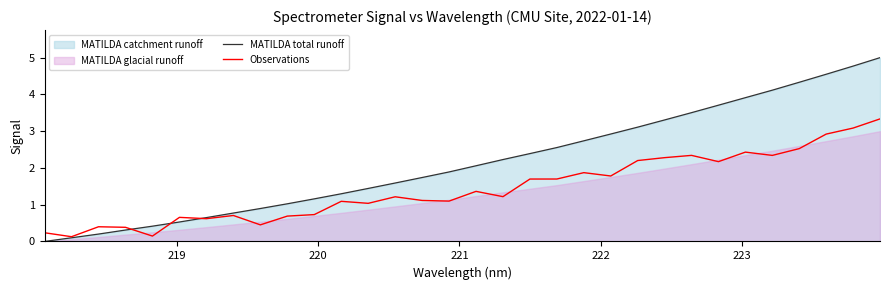

How many positive values does the MATILDA total runoff series have?

31